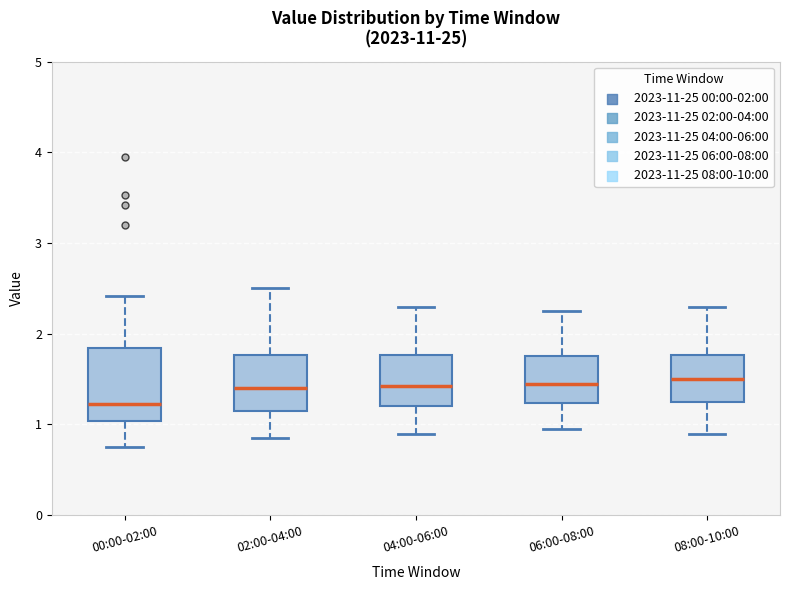

Reading left to right, transcribe this box plot: for each box, give where its median line is, the range the box spans, and where its two whiskers end, as read against the y-axis. The values are not printed on the chart, so give them approximately, as read against the axis.

00:00-02:00: median 1.2, box 1.0 to 1.8, whiskers 0.8 to 2.4
02:00-04:00: median 1.4, box 1.2 to 1.8, whiskers 0.9 to 2.5
04:00-06:00: median 1.4, box 1.2 to 1.8, whiskers 0.9 to 2.3
06:00-08:00: median 1.5, box 1.2 to 1.8, whiskers 1.0 to 2.3
08:00-10:00: median 1.5, box 1.3 to 1.8, whiskers 0.9 to 2.3